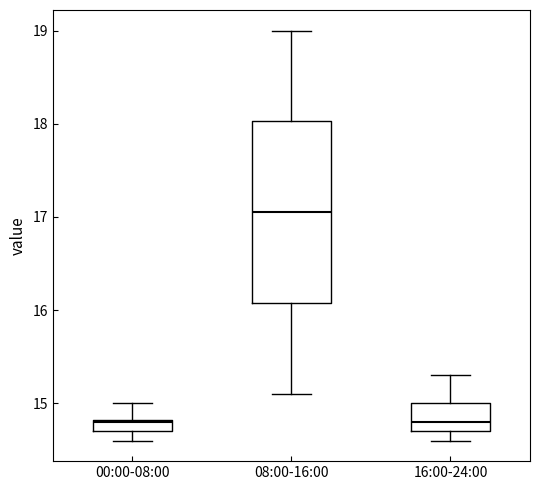

Where does the upper whisker of the box for 16:00-24:00 end on the y-axis? The values are not printed on the chart, so give them approximately, as read against the axis.

15.3